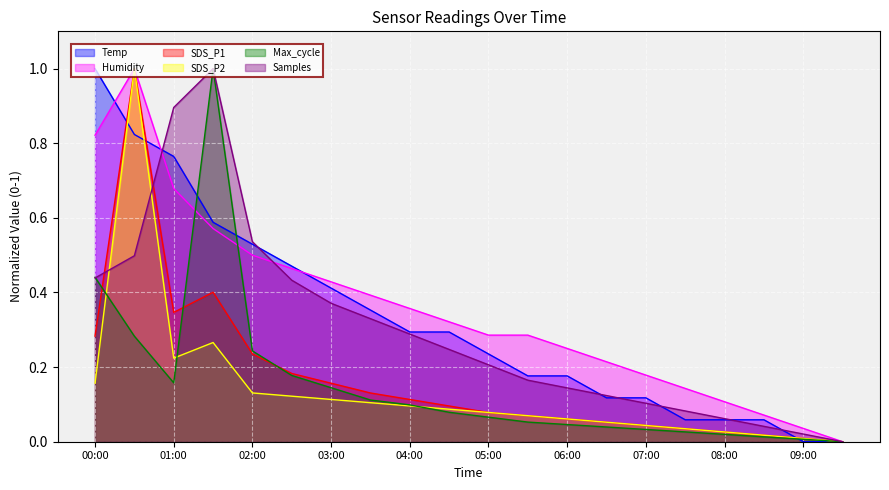

What value does the Humidity series have at 07:00?

0.2